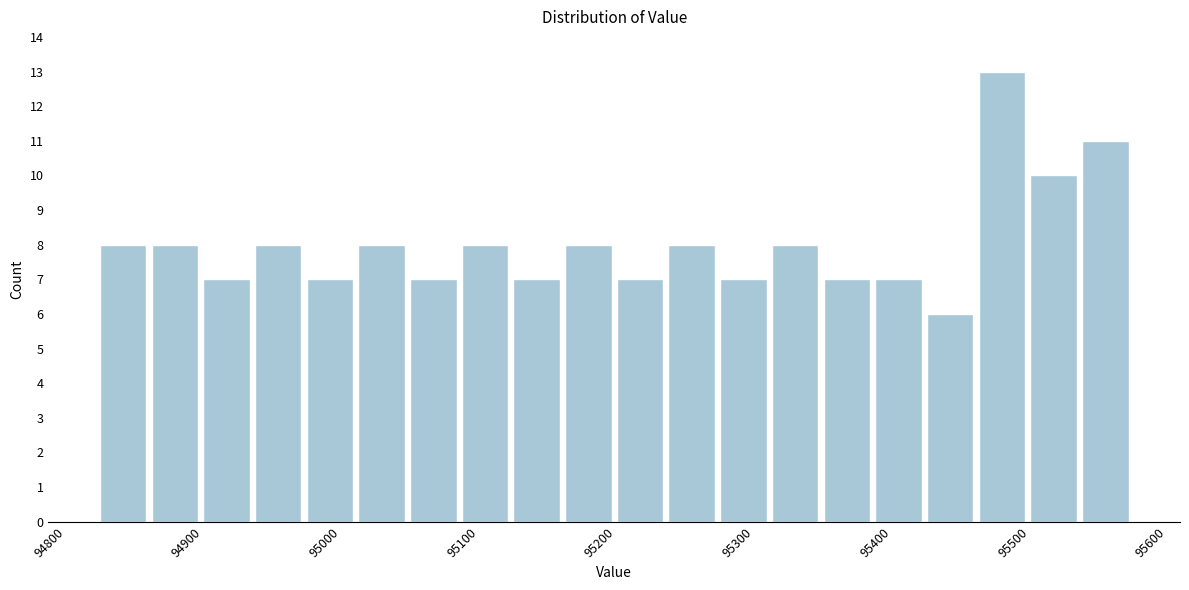

Around what value on the x-axis is the tallest bar? Give the approximate position of its centre, as read against the axis.

95490